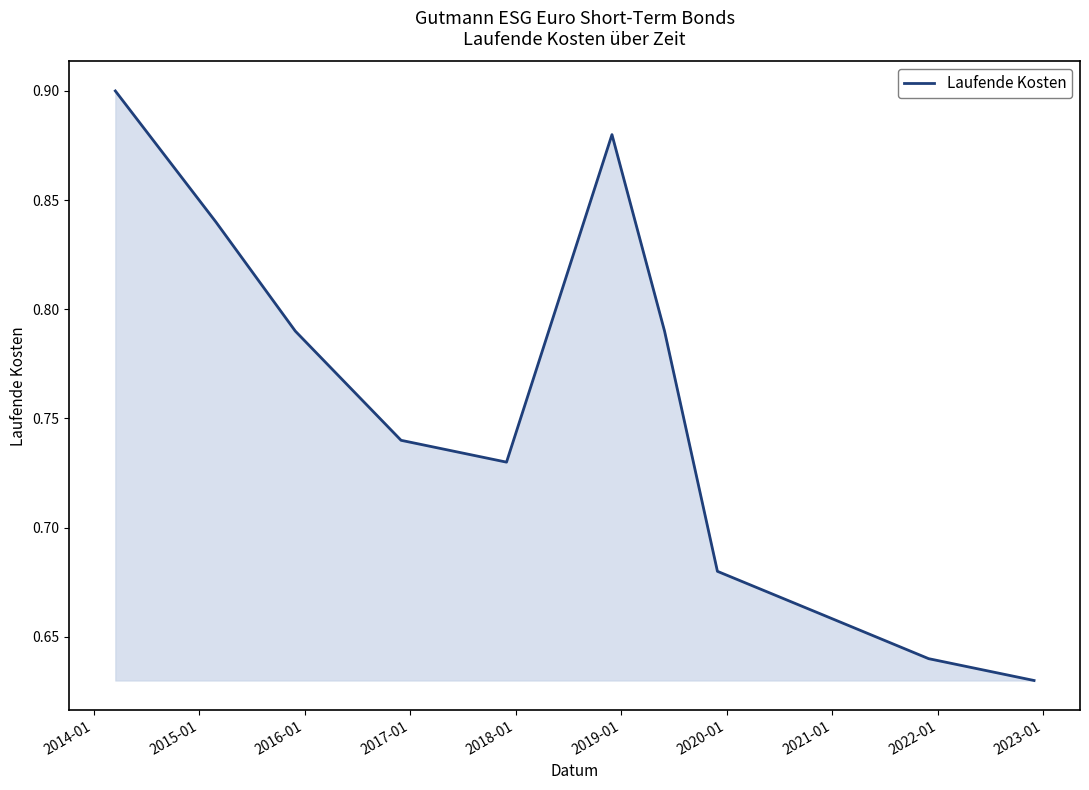

What is the difference between the maximum and minimum values?

0.3